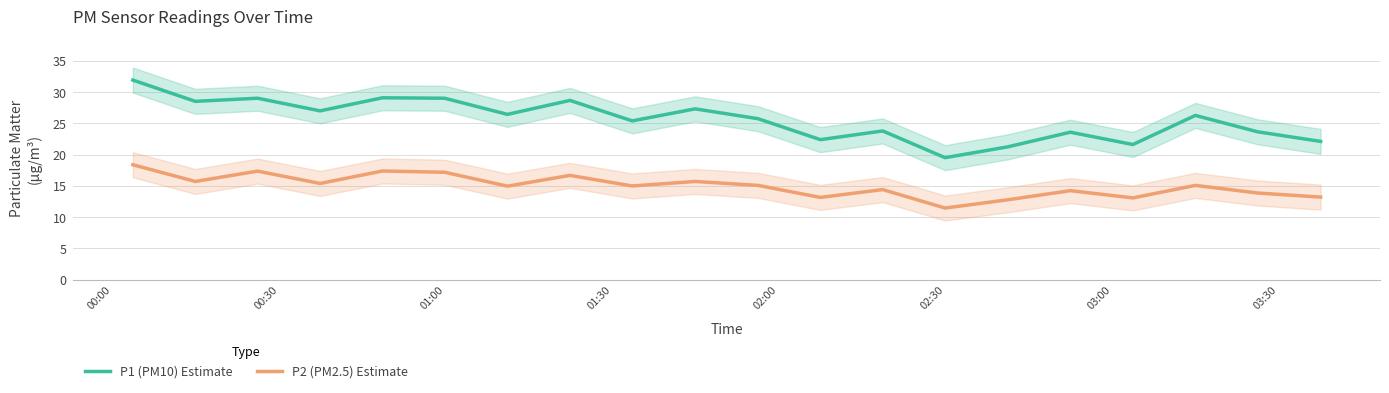

What is the highest value of the P2 (PM2.5) Estimate series?

18.4